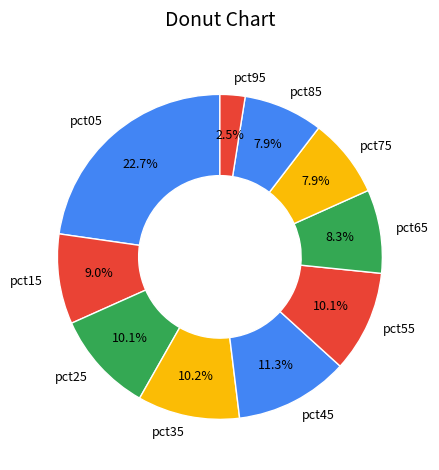

To the nearest percent, what is the average slice percentage?

10%